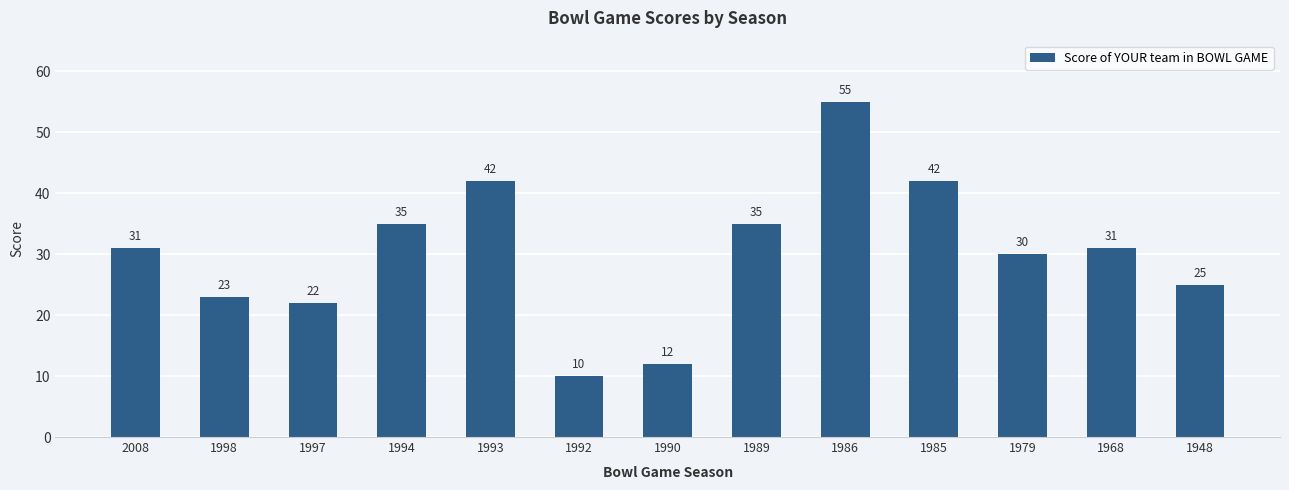

What is the change in value from 1998 to 1989?

+12